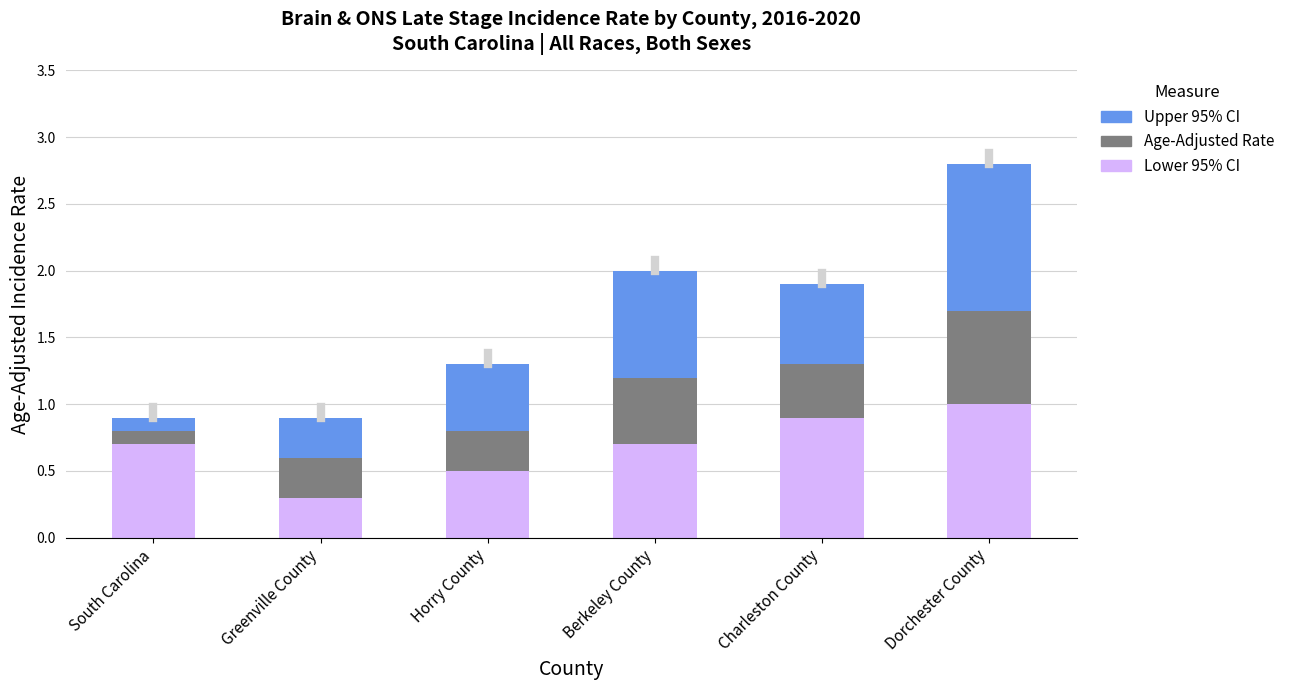

At which label does Lower 95% CI reach its minimum?

Greenville County